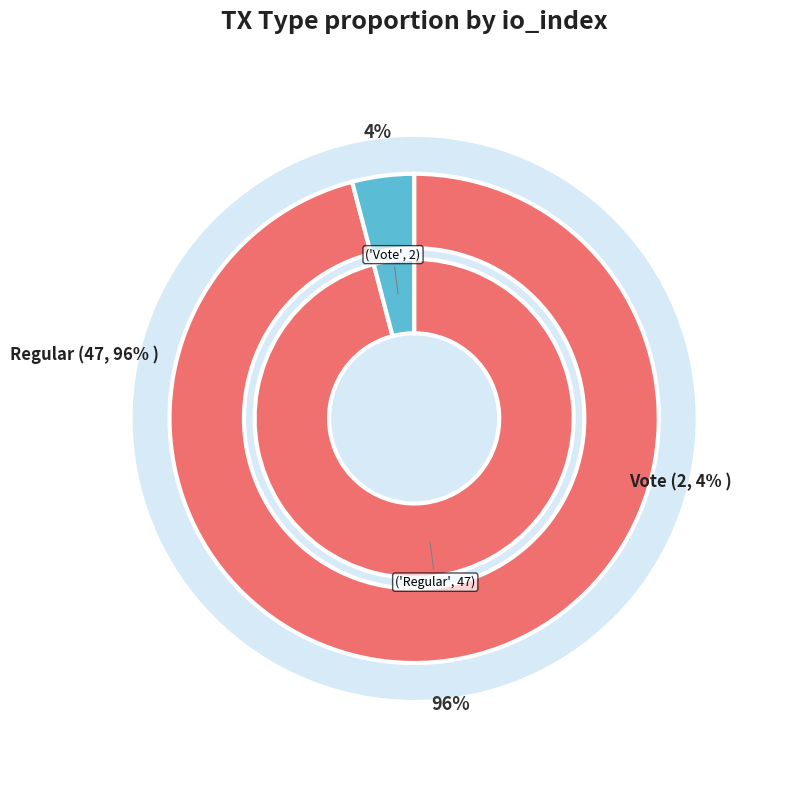

Is there a majority slice in this chart?

Yes